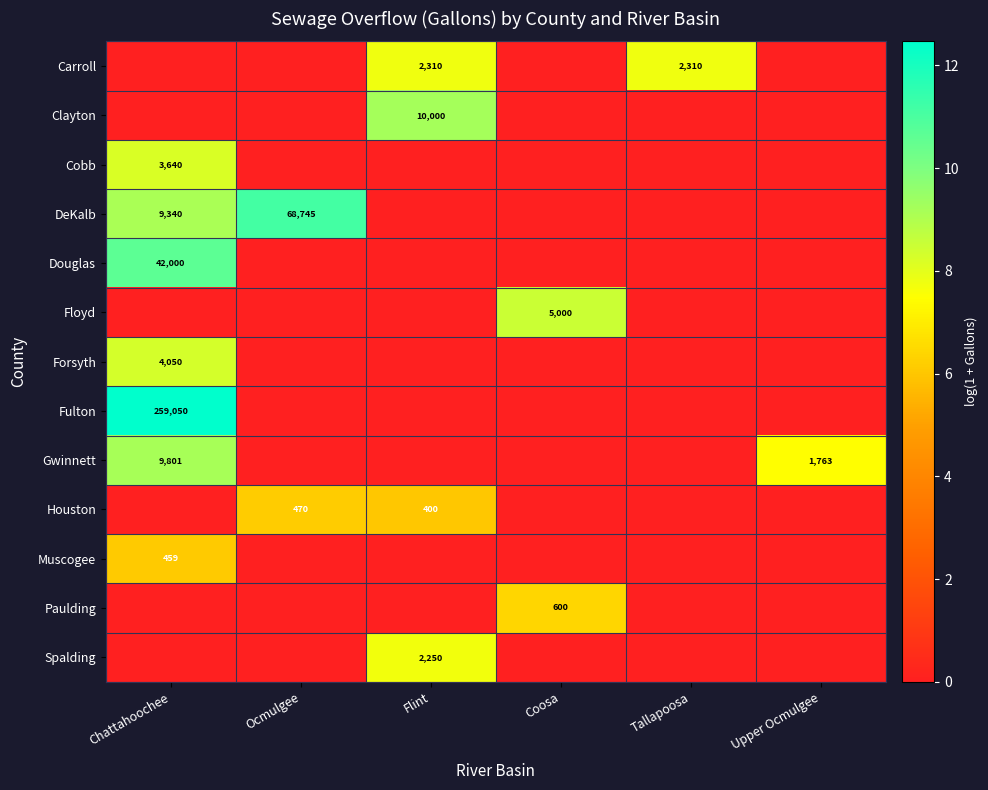

Which series changed the most between Tallapoosa and Upper Ocmulgee?

Carroll